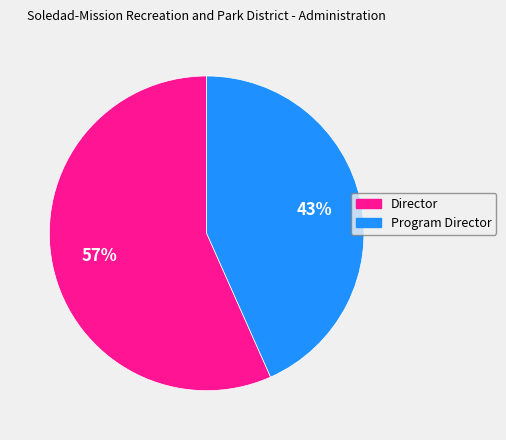

Count the number of slices in the pie.

2